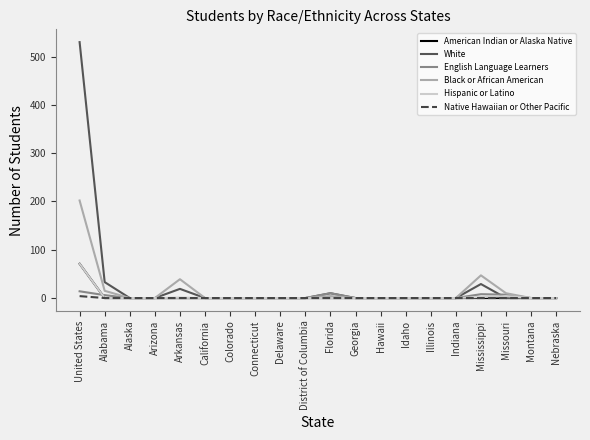

At how many categories does at least one series exceed 219?

1